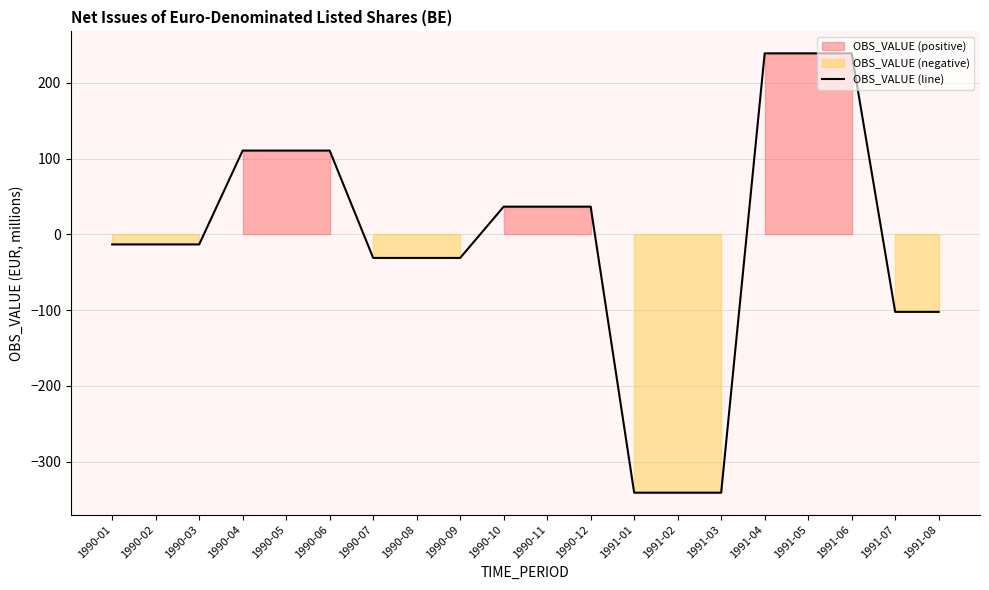

At which label is the value closest to -51?

1990-07